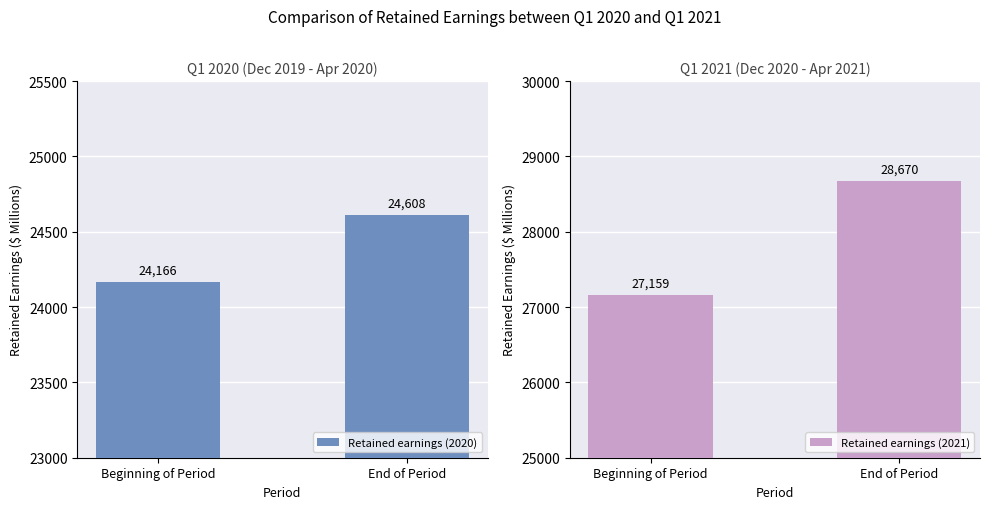

At how many categories does at least one series exceed 25595?

2